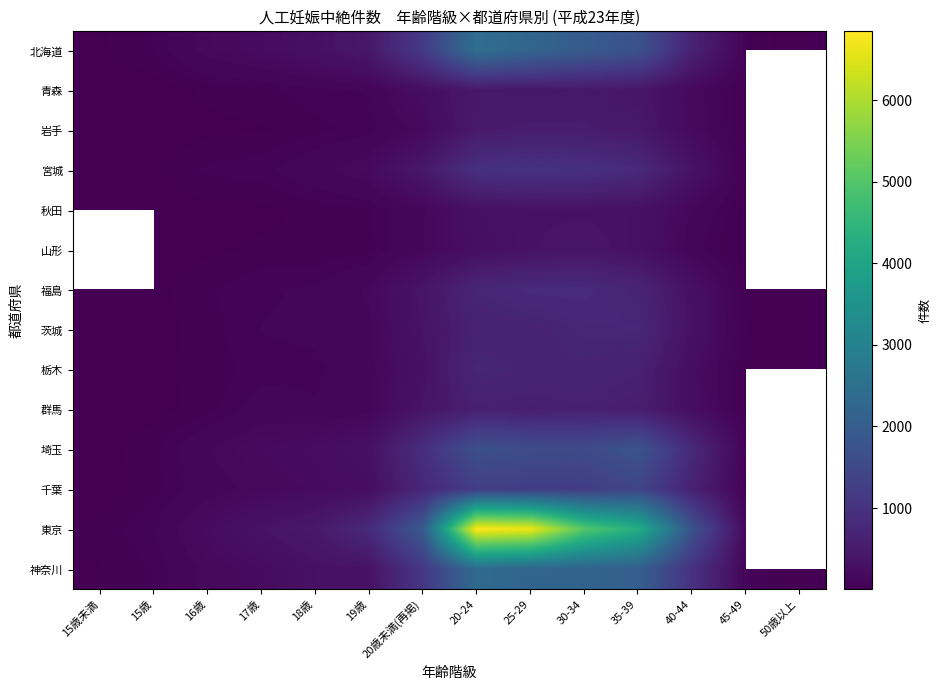

How many data points in 千葉 are less than 242?

7